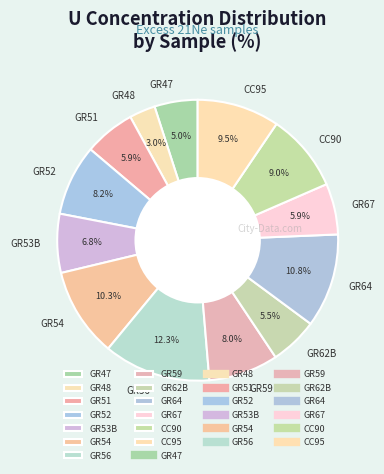

To the nearest percent, what percentage of the pie is GR59?

8%